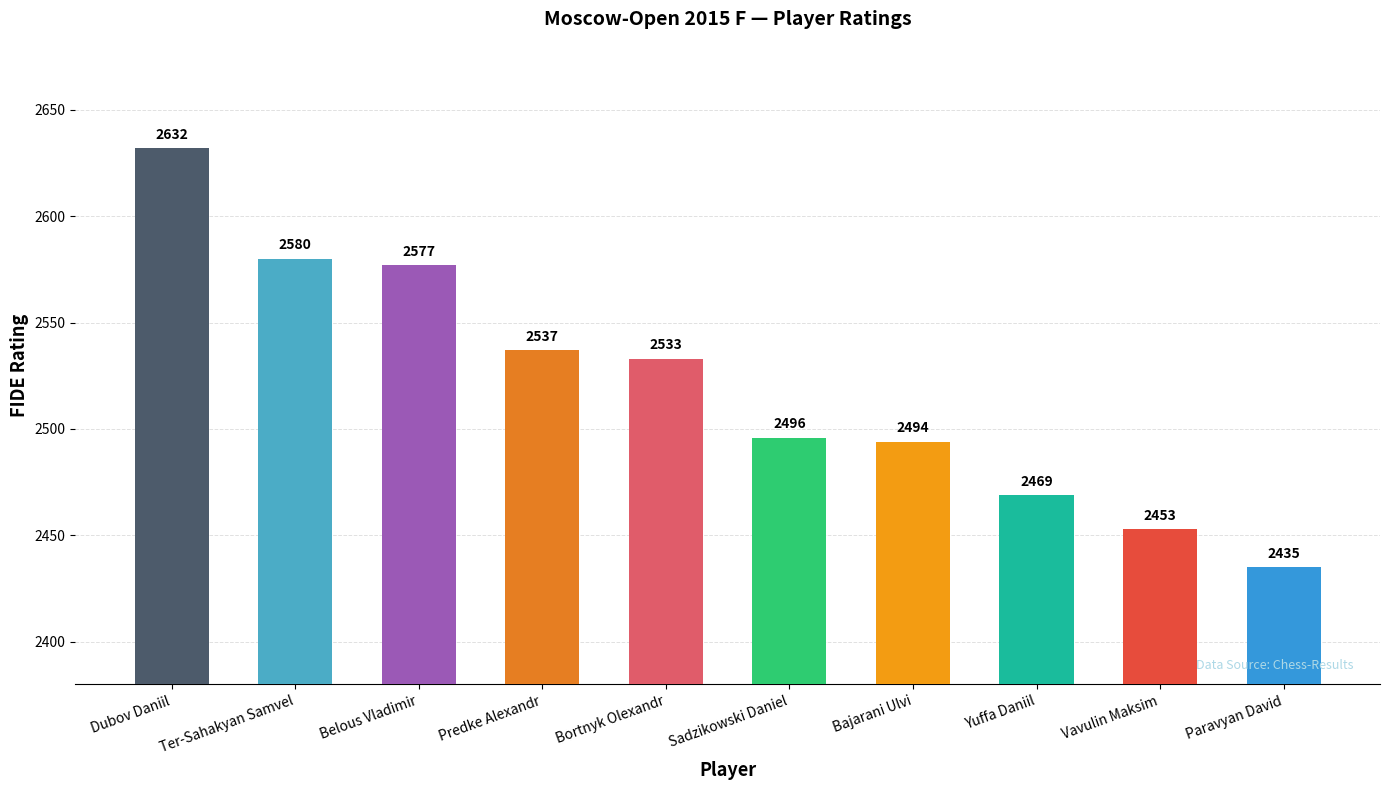

The chart shows a value of 4253 at Bajarani Ulvi. True or false?

False